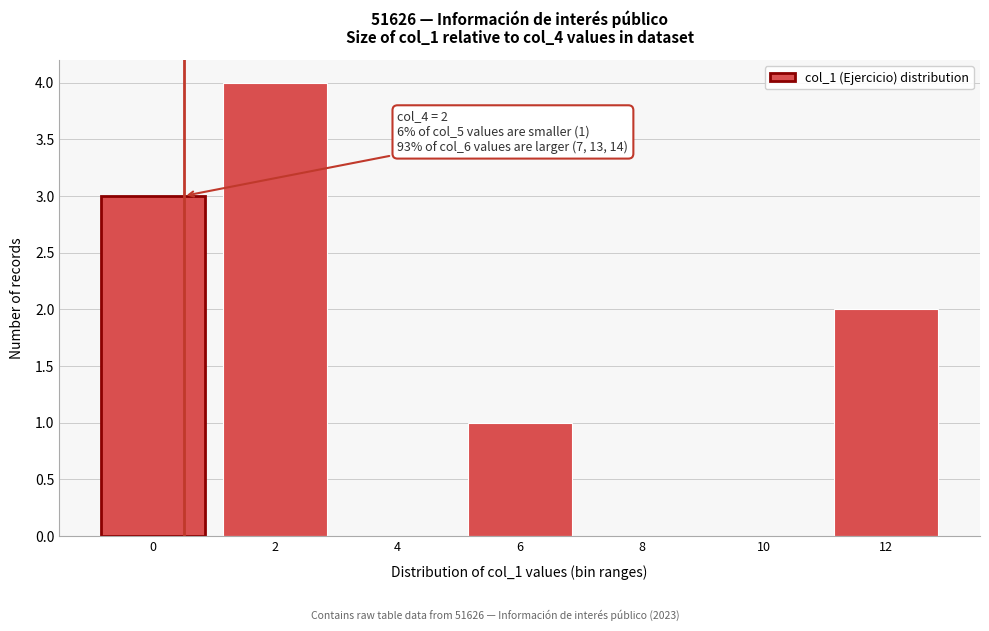

Reading right to left, what are all the values shown in this chart?

12=2	10=0	8=0	6=1	4=0	2=4	0=3